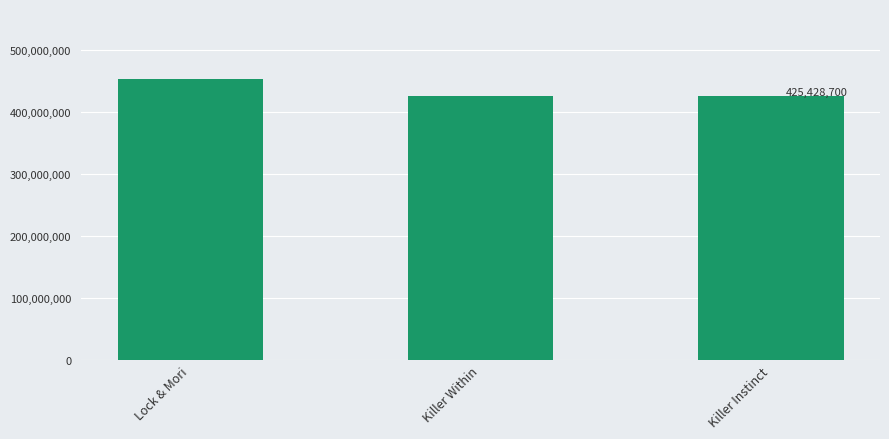

At which label is the value closest to 439147482?

Killer Within